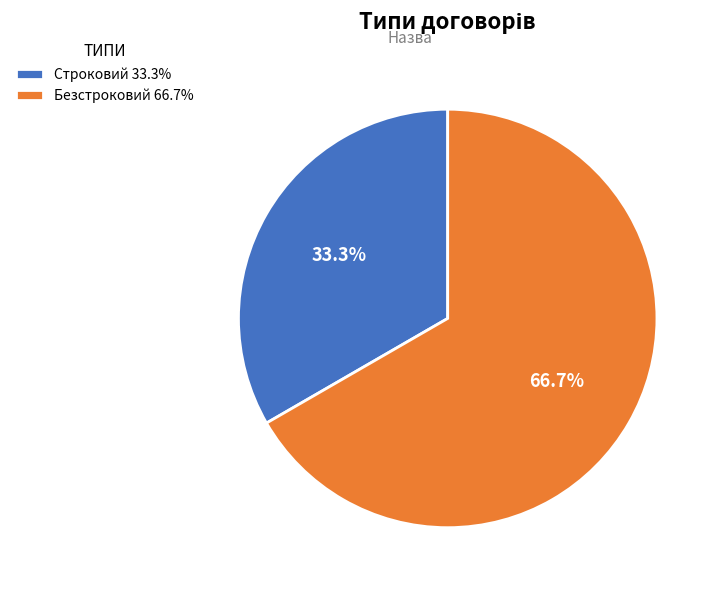

Is it true that Безстроковий is 73% of the pie?

False